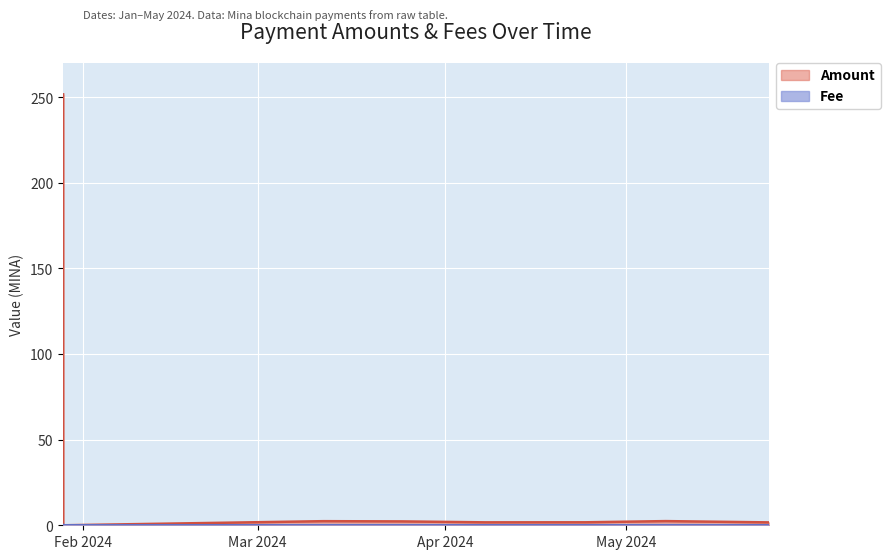

After their last crossing, which series has the higher values: Amount or Fee?

Amount